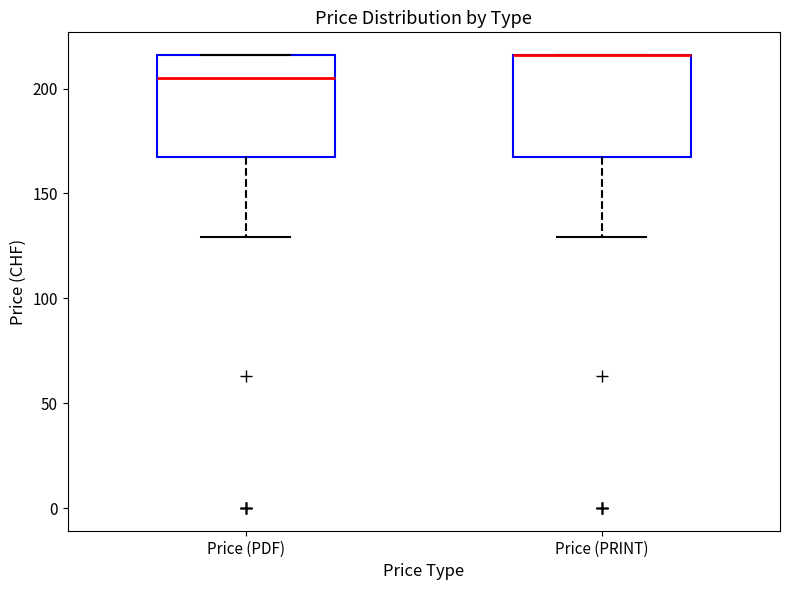

Where is the upper edge of the box for Price (PRINT) on the y-axis? The values are not printed on the chart, so give them approximately, as read against the axis.

215